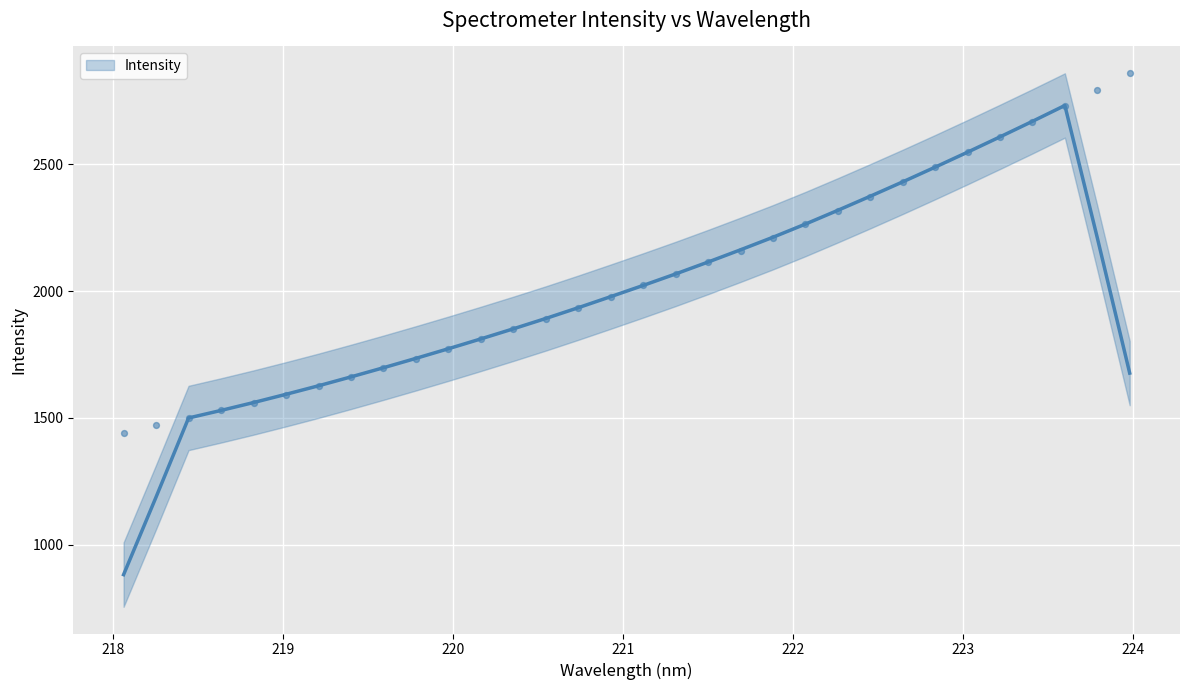

What is the change in value from 218.0596 to 223.0264?

+1104.4